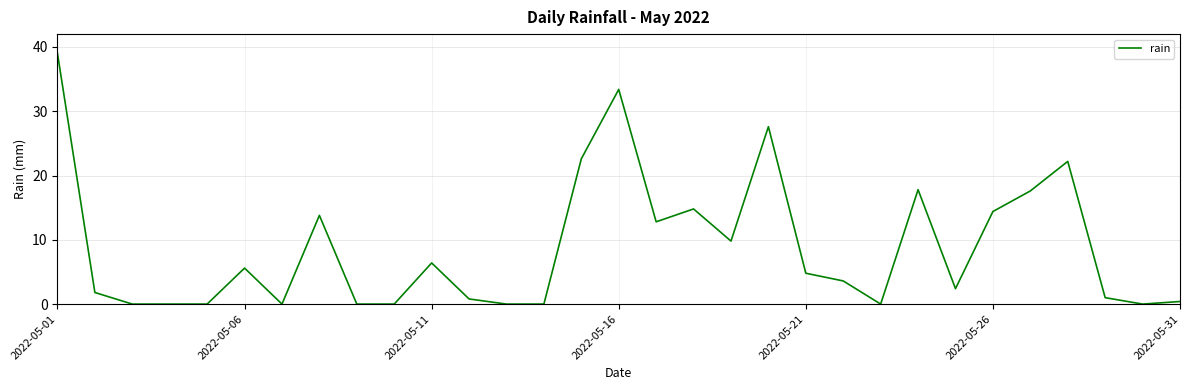

What is the greatest value displayed?

39.0